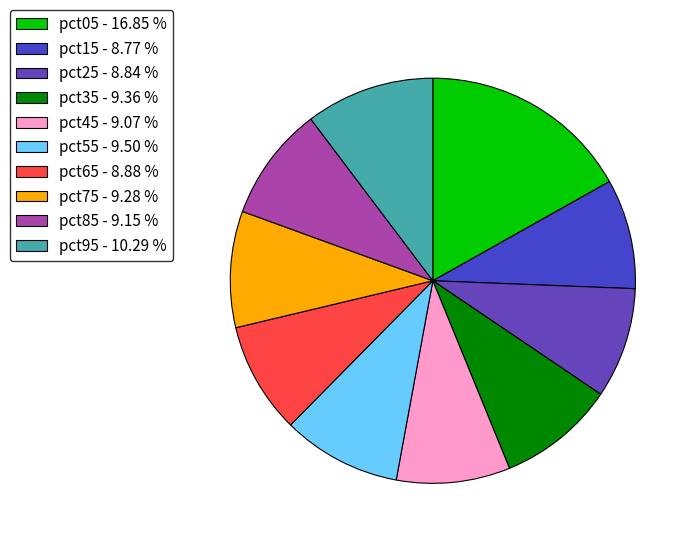

Count the number of slices in the pie.

10